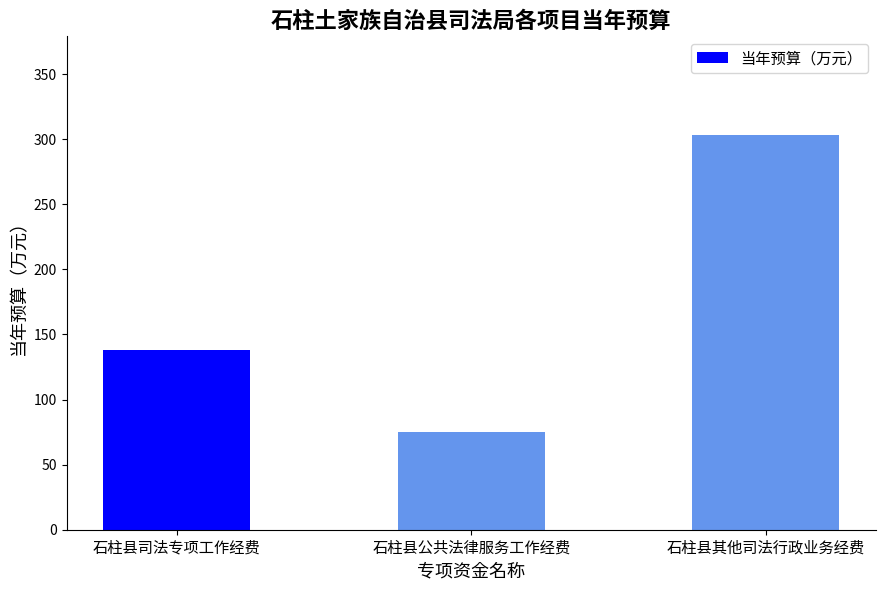

What is the change in value from 石柱县公共法律服务工作经费 to 石柱县其他司法行政业务经费?

+228.3